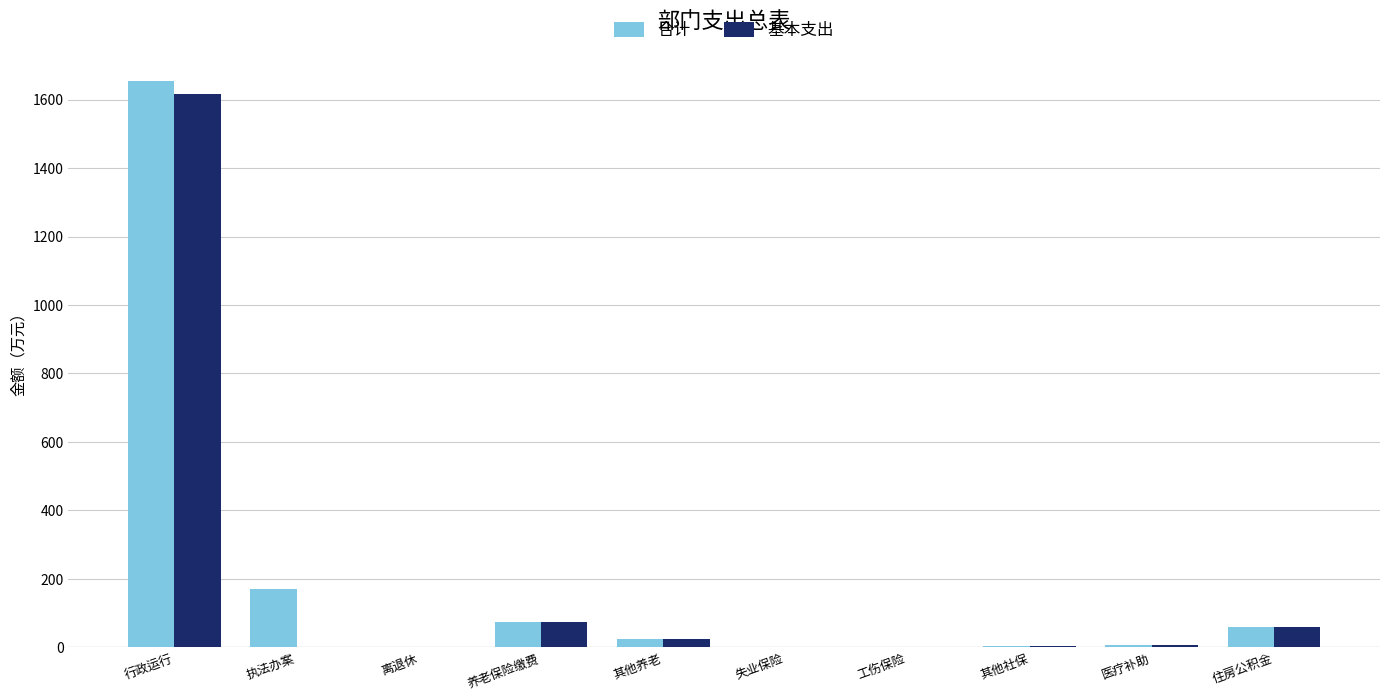

Where does the 合计 series first go above 25?

行政运行